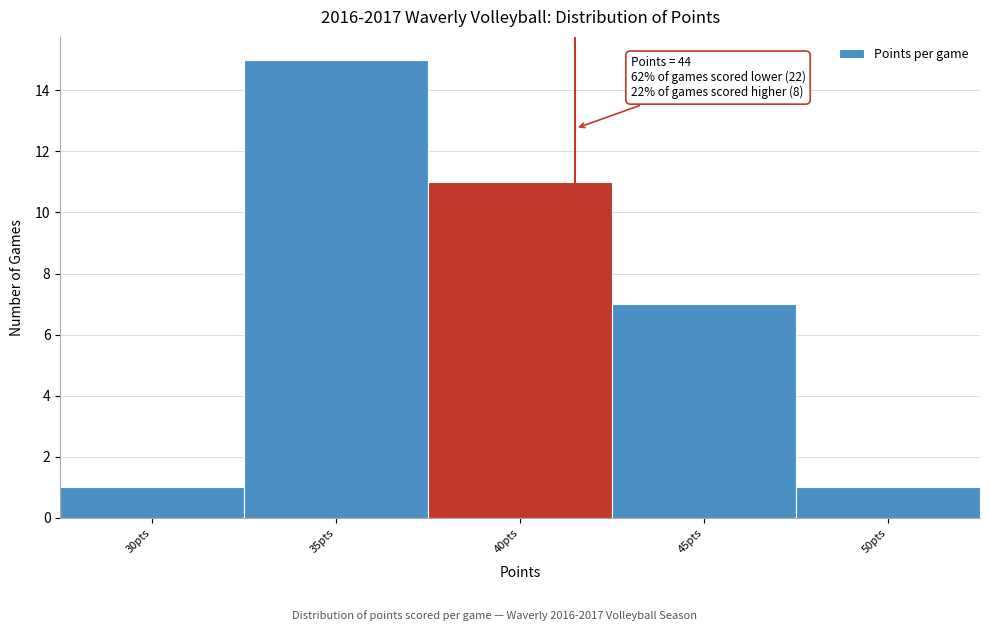

Reading left to right, what are all the values shown in this chart?

1	15	11	7	1